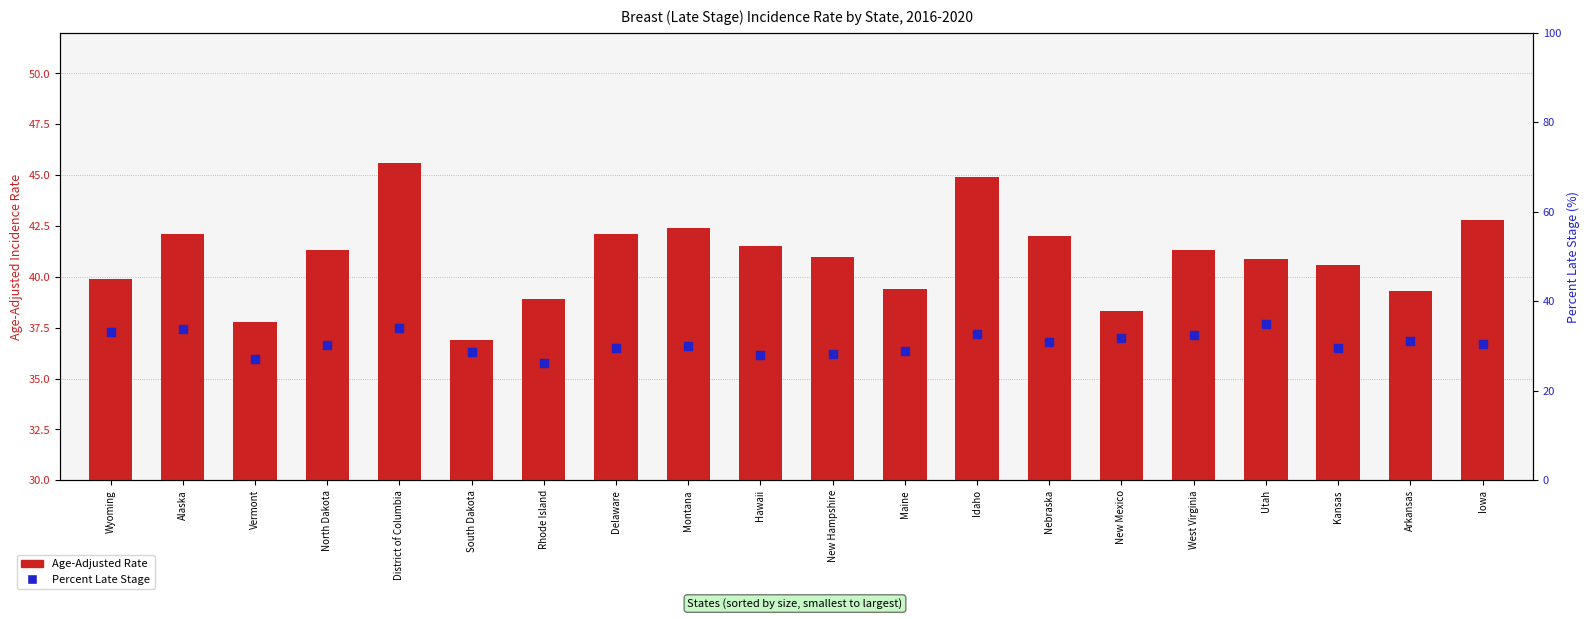

Which series reaches the maximum Y coordinate?

Age-Adjusted Rate